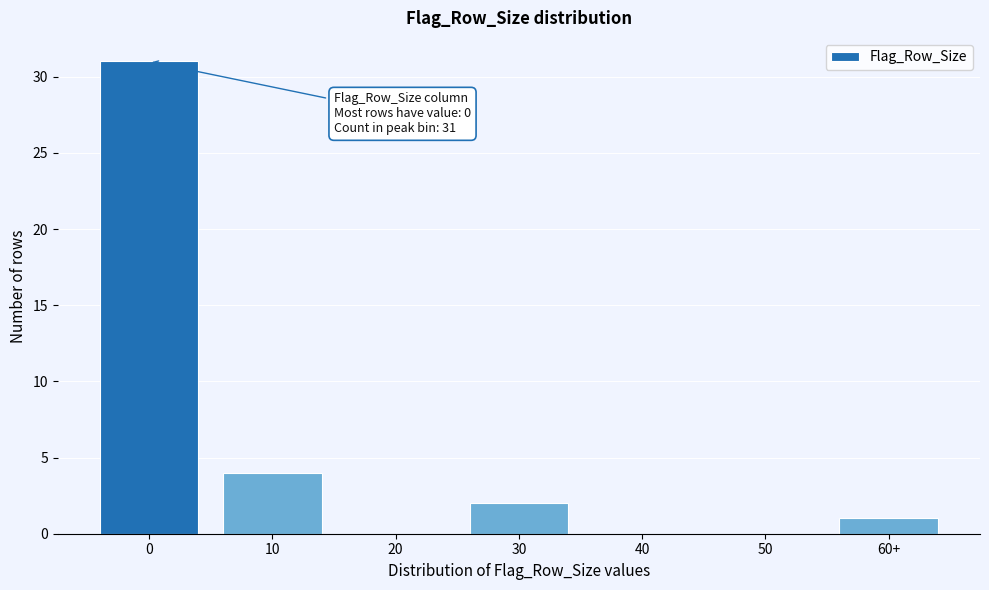

Reading left to right, list all the values displayed in this chart.

0=31	10=4	20=0	30=2	40=0	50=0	60+=1